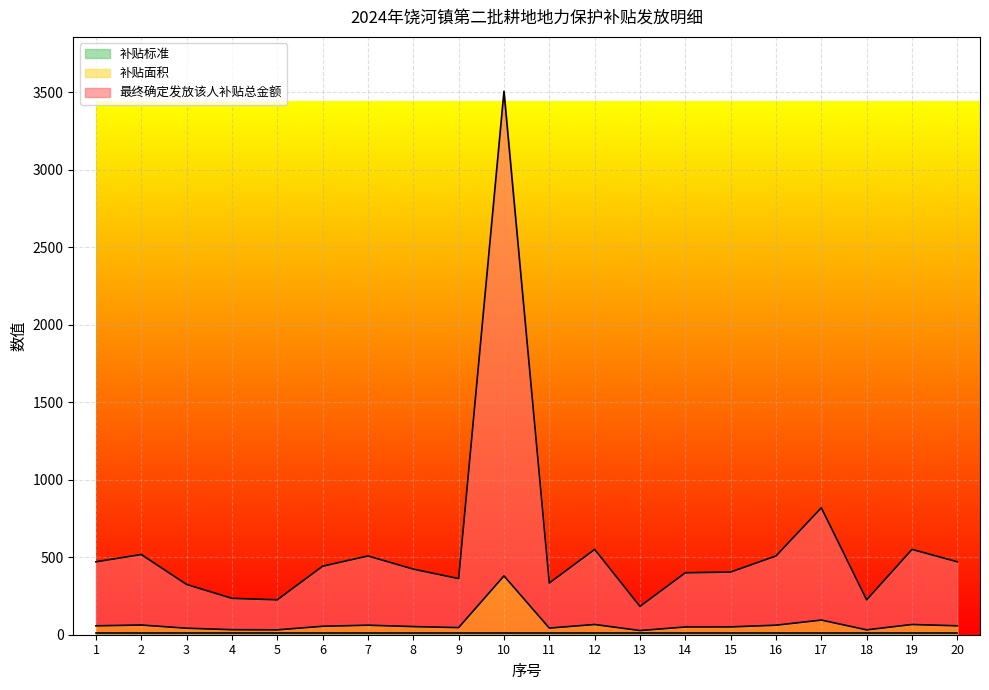

Which series changed the most between 5 and 17?

最终确定发放该人补贴总金额